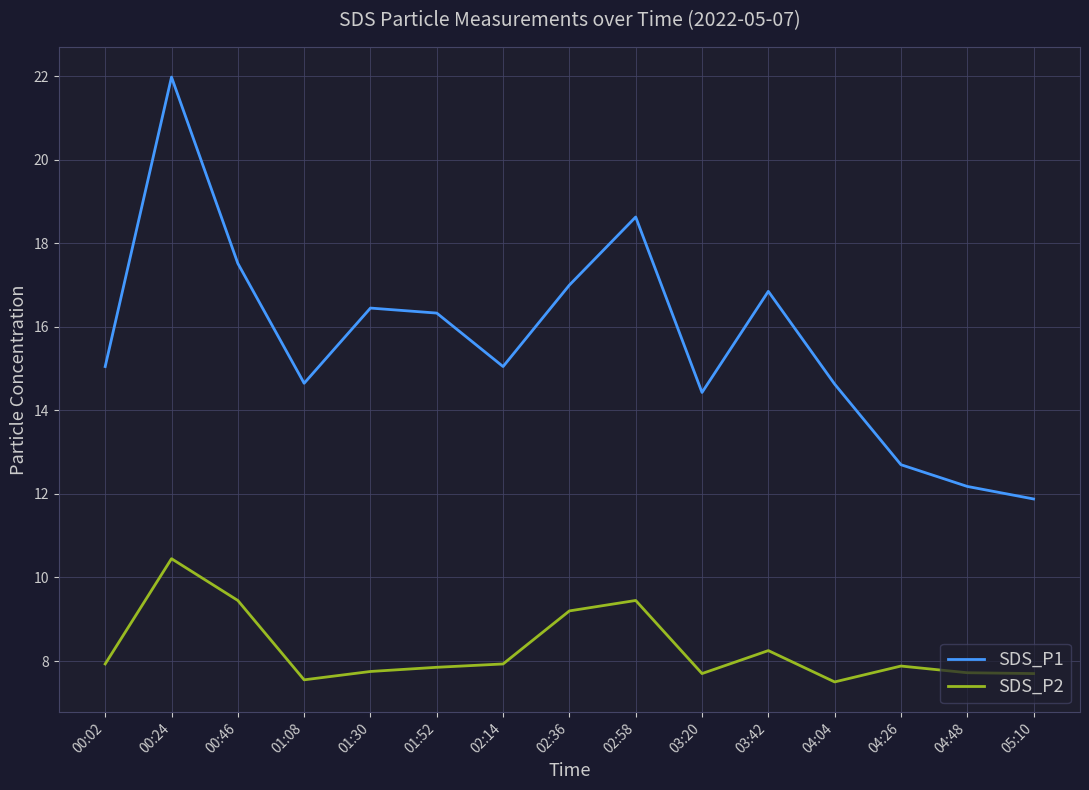

What is the difference between the SDS_P2 values at 04:48 and 03:42?

0.5